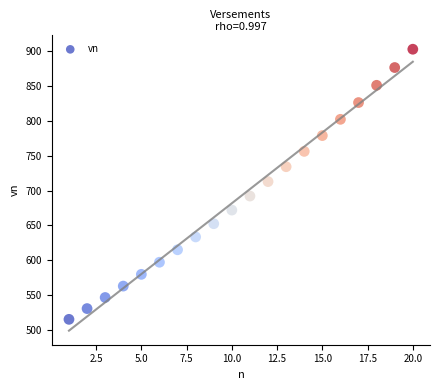

What is the range of Y values (max minus min)?

388.1